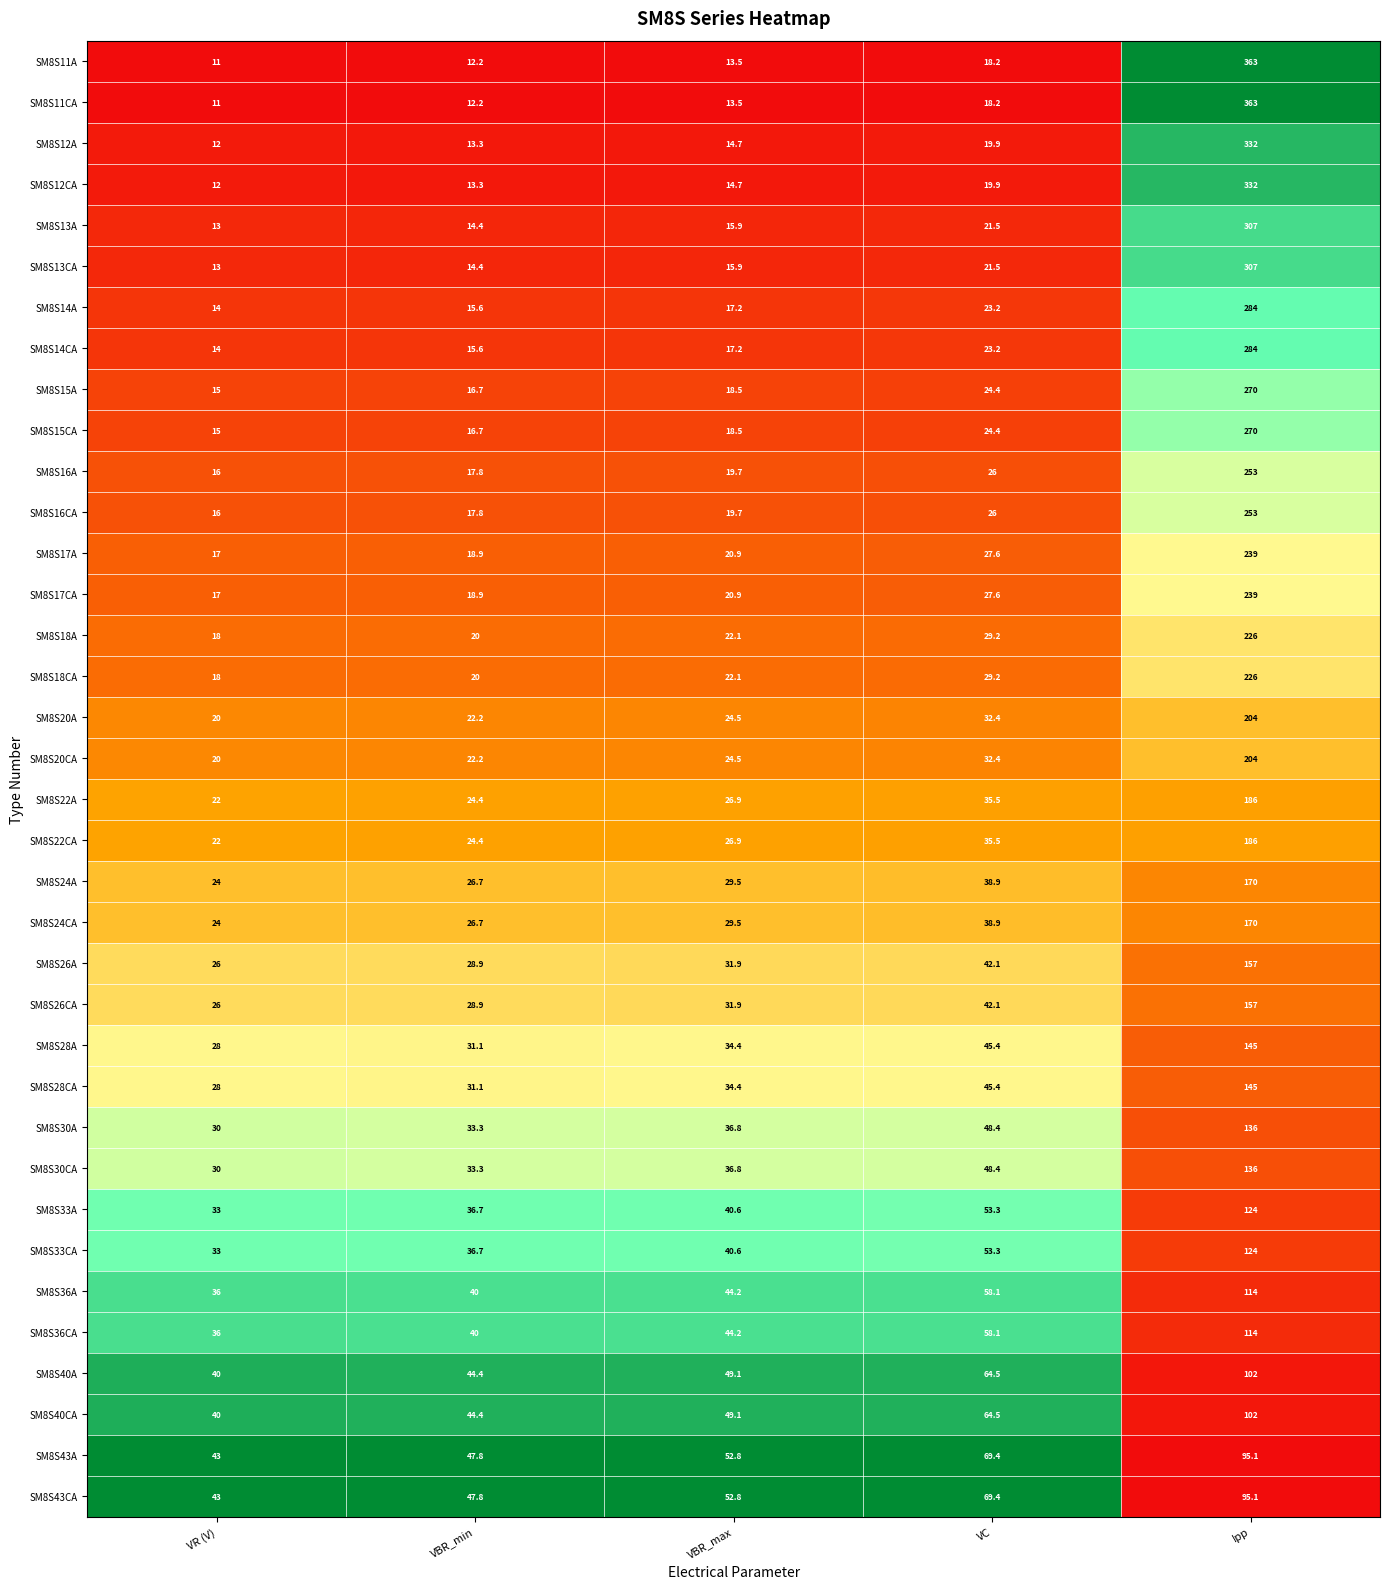

What is the spread (max minus min) of values at VC?

51.2